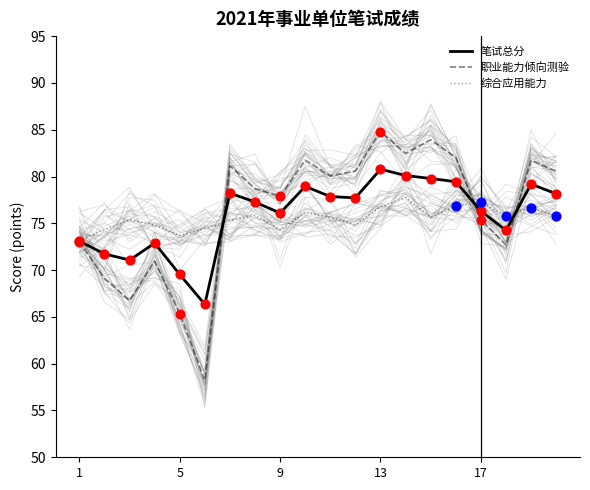

Which series reaches the maximum Y coordinate?

职业能力倾向测验